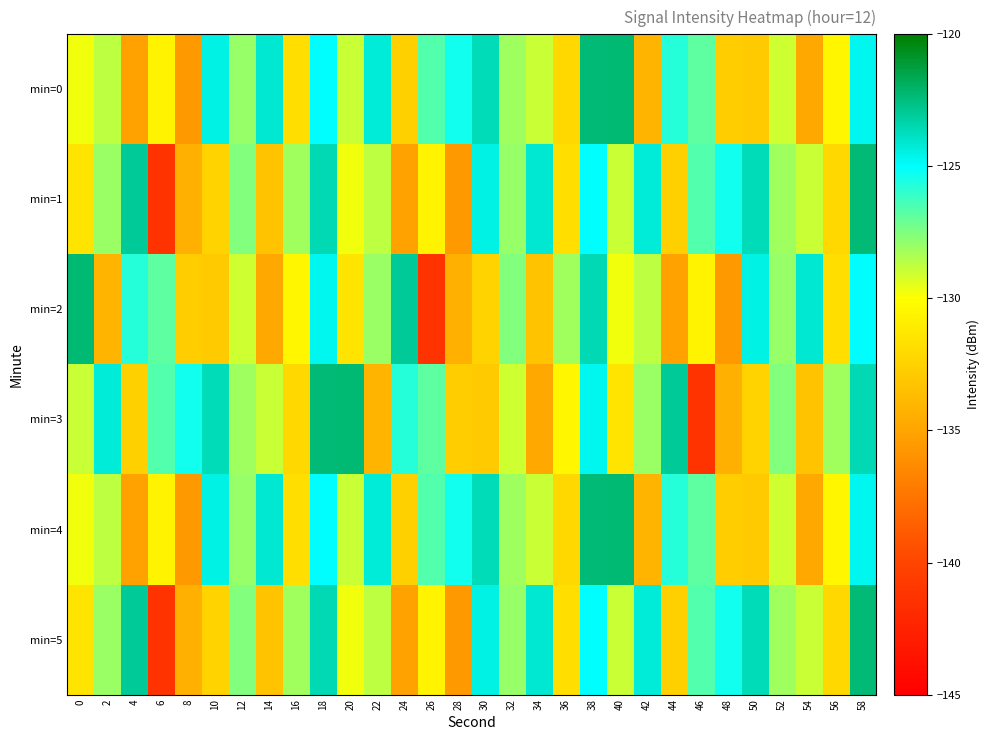

Reading right to left, transcribe all the data shown in this chart.

min=0: 58=-124.7	56=-130.5	54=-134.8	52=-129.1	50=-132.9	48=-132.8	46=-126.9	44=-125.7	42=-134.1	40=-122.3	38=-122.3	36=-132.1	34=-128.9	32=-128.1	30=-123.6	28=-125.4	26=-126.6	24=-132.6	22=-124.3	20=-129.0	18=-125.0	16=-131.8	14=-124.1	12=-128.0	10=-124.5	8=-135.6	6=-130.7	4=-135.1	2=-128.7	0=-129.8
min=1: 58=-122.3	56=-132.1	54=-128.9	52=-128.1	50=-123.6	48=-125.4	46=-126.6	44=-132.6	42=-124.3	40=-129.0	38=-125.0	36=-131.8	34=-124.1	32=-128.0	30=-124.5	28=-135.6	26=-130.7	24=-135.1	22=-128.7	20=-129.8	18=-123.6	16=-128.2	14=-133.3	12=-127.6	10=-132.4	8=-134.4	6=-141.3	4=-123.0	2=-128.0	0=-131.5
min=2: 58=-125.0	56=-131.8	54=-124.1	52=-128.0	50=-124.5	48=-135.6	46=-130.7	44=-135.1	42=-128.7	40=-129.8	38=-123.6	36=-128.2	34=-133.3	32=-127.6	30=-132.4	28=-134.4	26=-141.3	24=-123.0	22=-128.0	20=-131.5	18=-124.7	16=-130.5	14=-134.8	12=-129.1	10=-132.9	8=-132.8	6=-126.9	4=-125.7	2=-134.1	0=-122.3
min=3: 58=-123.6	56=-128.2	54=-133.3	52=-127.6	50=-132.4	48=-134.4	46=-141.3	44=-123.0	42=-128.0	40=-131.5	38=-124.7	36=-130.5	34=-134.8	32=-129.1	30=-132.9	28=-132.8	26=-126.9	24=-125.7	22=-134.1	20=-122.3	18=-122.3	16=-132.1	14=-128.9	12=-128.1	10=-123.6	8=-125.4	6=-126.6	4=-132.6	2=-124.3	0=-129.0
min=4: 58=-124.7	56=-130.5	54=-134.8	52=-129.1	50=-132.9	48=-132.8	46=-126.9	44=-125.7	42=-134.1	40=-122.3	38=-122.3	36=-132.1	34=-128.9	32=-128.1	30=-123.6	28=-125.4	26=-126.6	24=-132.6	22=-124.3	20=-129.0	18=-125.0	16=-131.8	14=-124.1	12=-128.0	10=-124.5	8=-135.6	6=-130.7	4=-135.1	2=-128.7	0=-129.8
min=5: 58=-122.3	56=-132.1	54=-128.9	52=-128.1	50=-123.6	48=-125.4	46=-126.6	44=-132.6	42=-124.3	40=-129.0	38=-125.0	36=-131.8	34=-124.1	32=-128.0	30=-124.5	28=-135.6	26=-130.7	24=-135.1	22=-128.7	20=-129.8	18=-123.6	16=-128.2	14=-133.3	12=-127.6	10=-132.4	8=-134.4	6=-141.3	4=-123.0	2=-128.0	0=-131.5